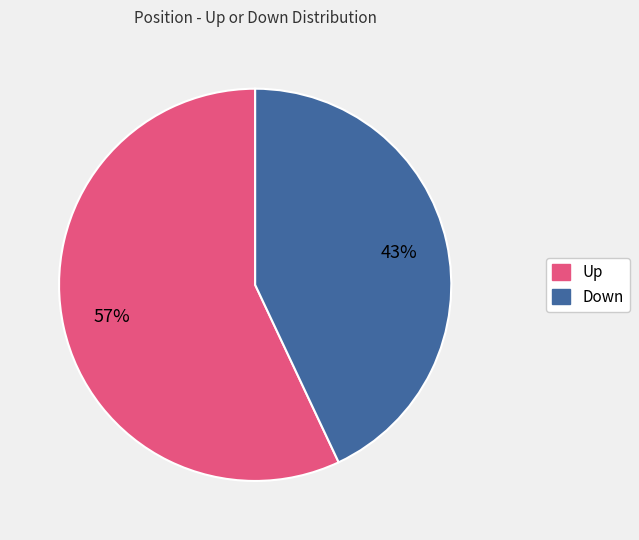

Does any single category account for the majority?

Yes